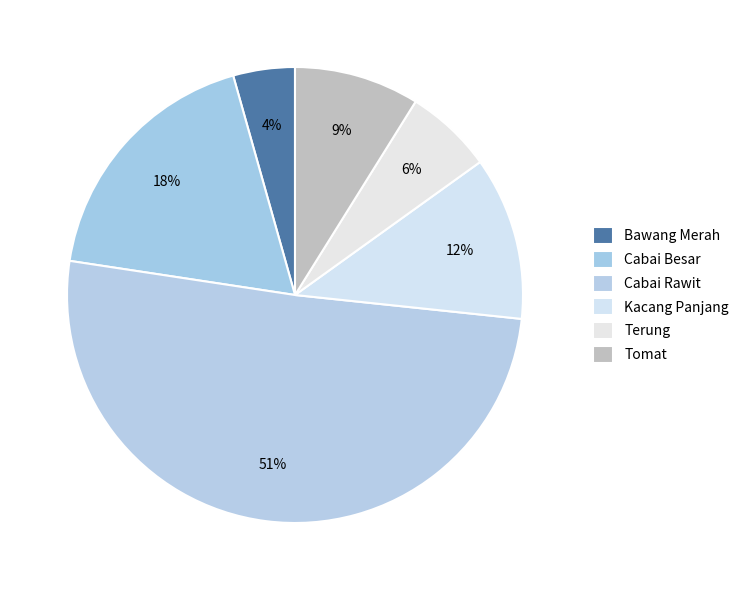

To the nearest percent, what is the difference between the Tomat and Cabai Besar slice percentages?

9%